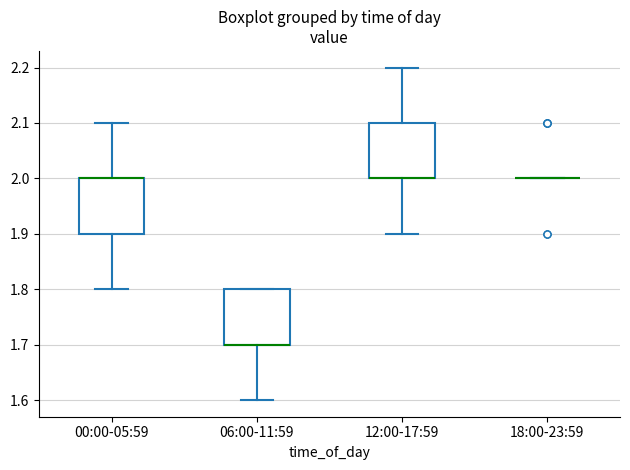

Where does the lower whisker of the box for 06:00-11:59 end on the y-axis? The values are not printed on the chart, so give them approximately, as read against the axis.

1.6